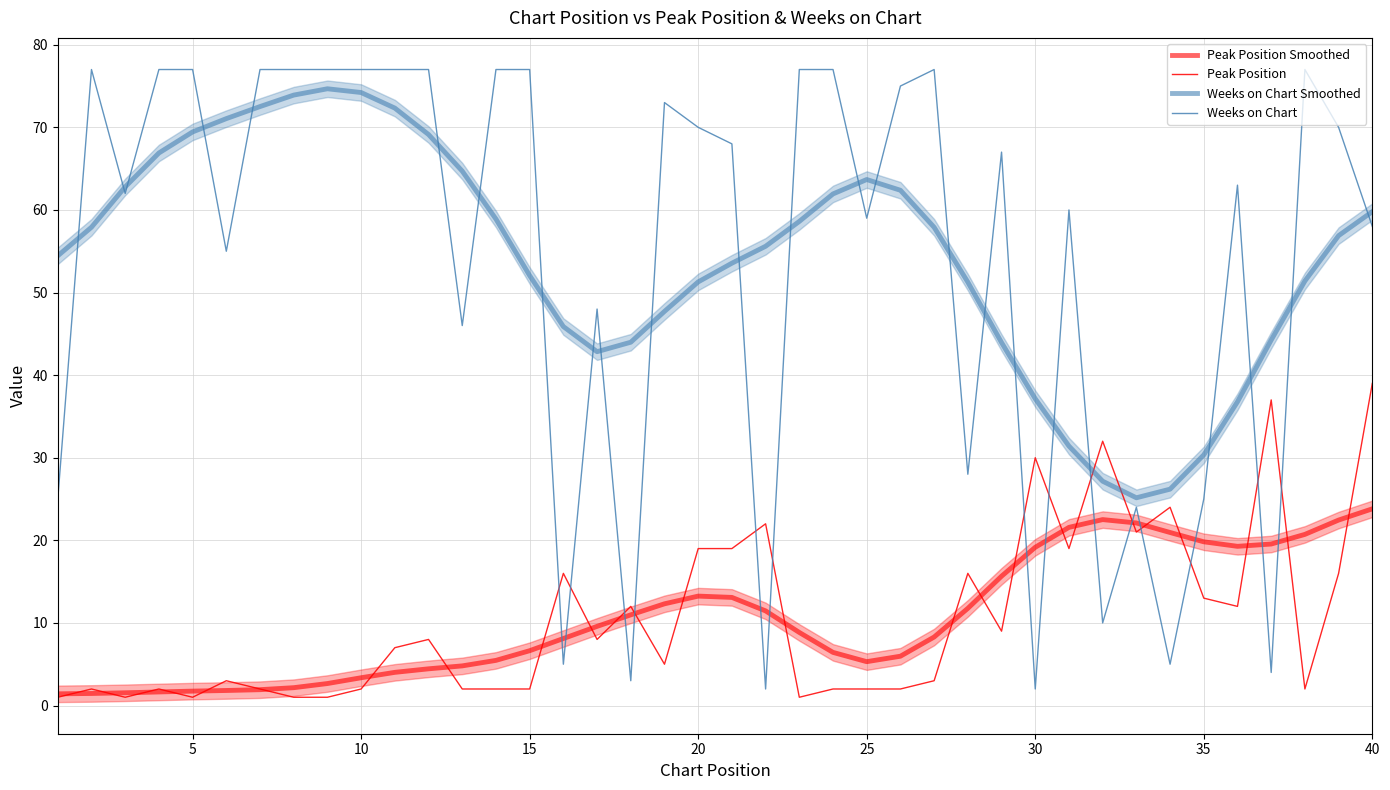

How many intersections are there between Weeks on Chart and Peak Position Smoothed?

14